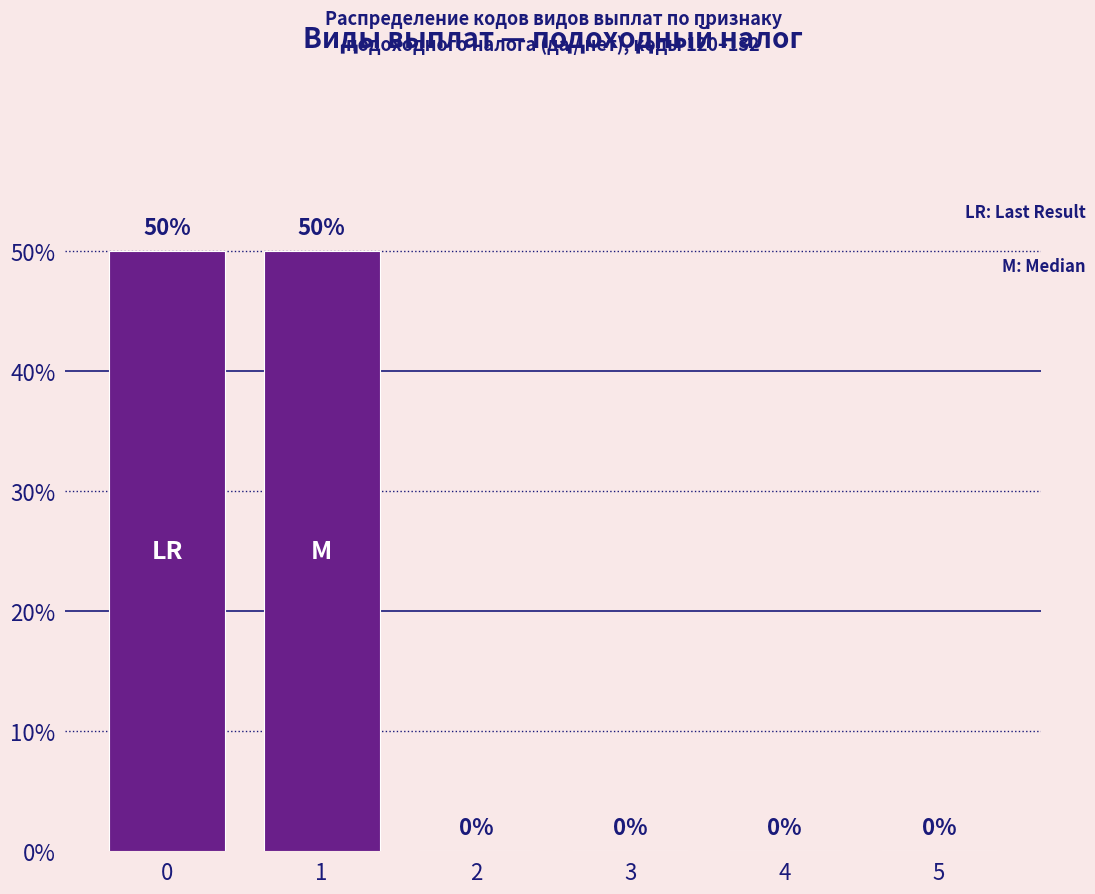

The chart shows a value of 33 at 3. True or false?

False